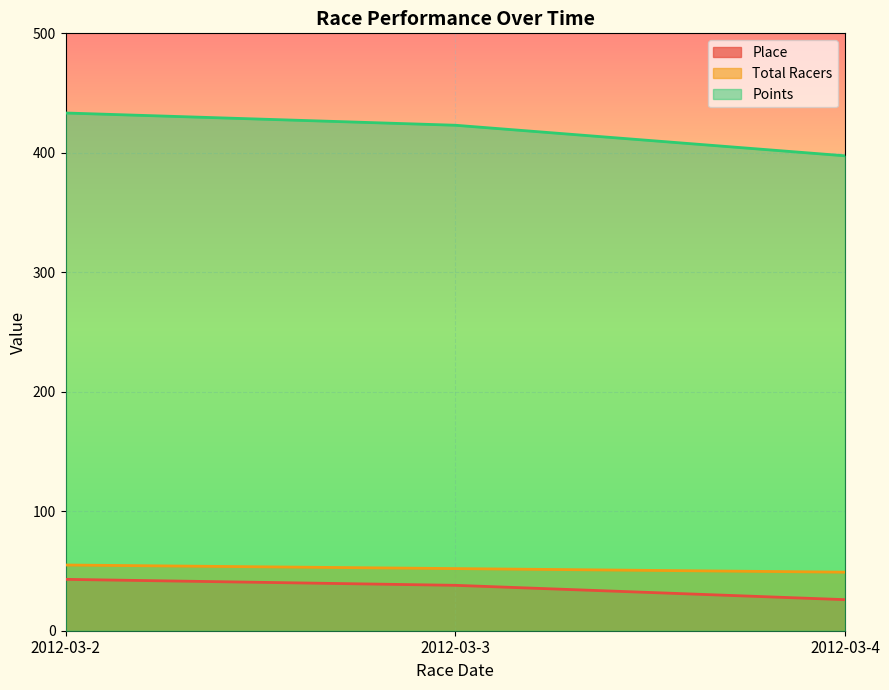

What is the difference between the highest and lowest values at 2012-03-3?

385.1